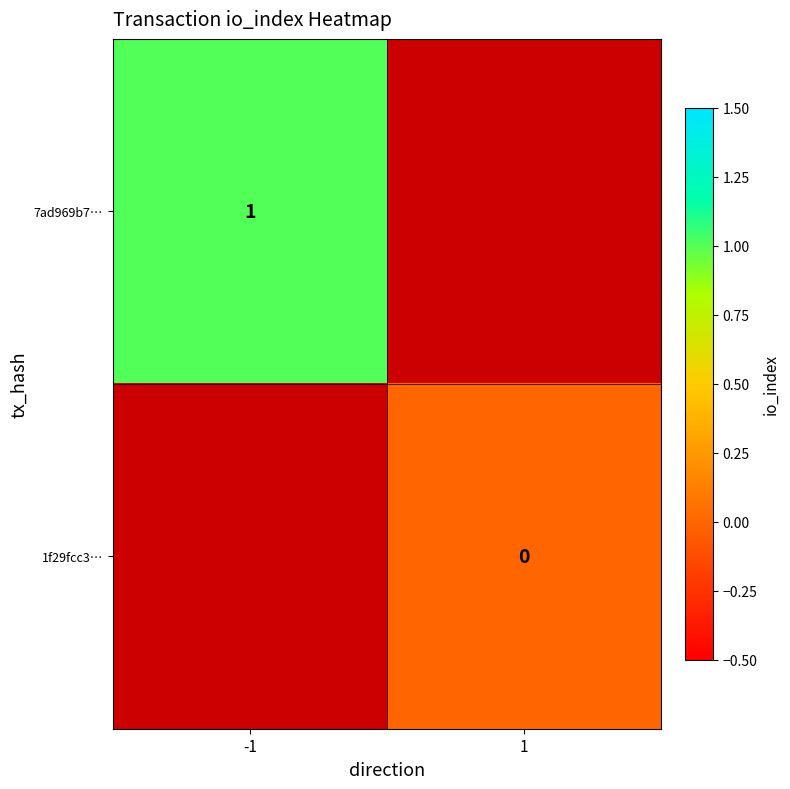

The value of 7ad969b7… at -1 is 1. True or false?

True